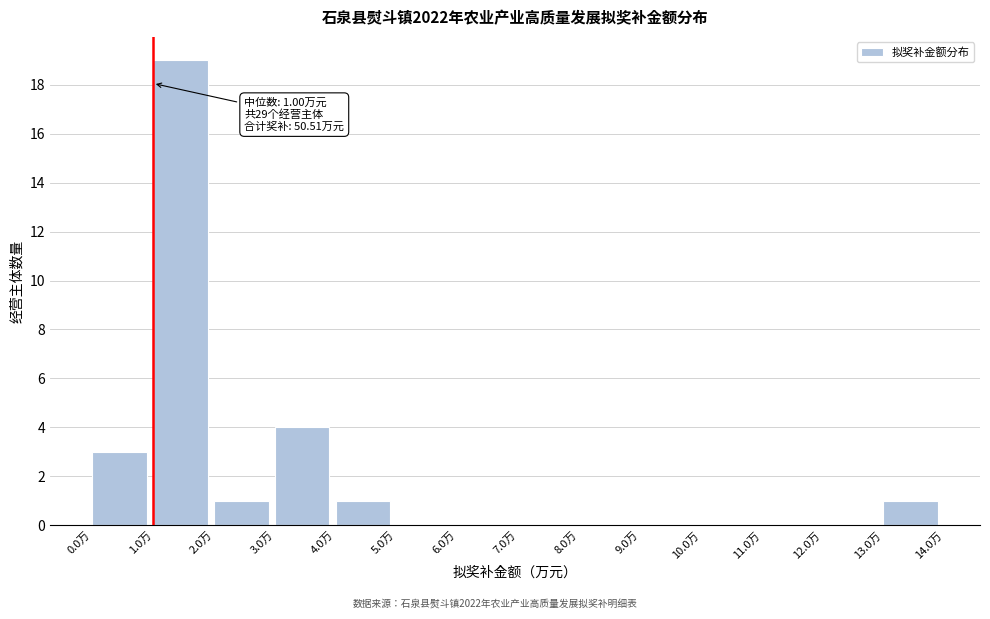

Over which range of the x-axis is the bar tallest?

1 to 2